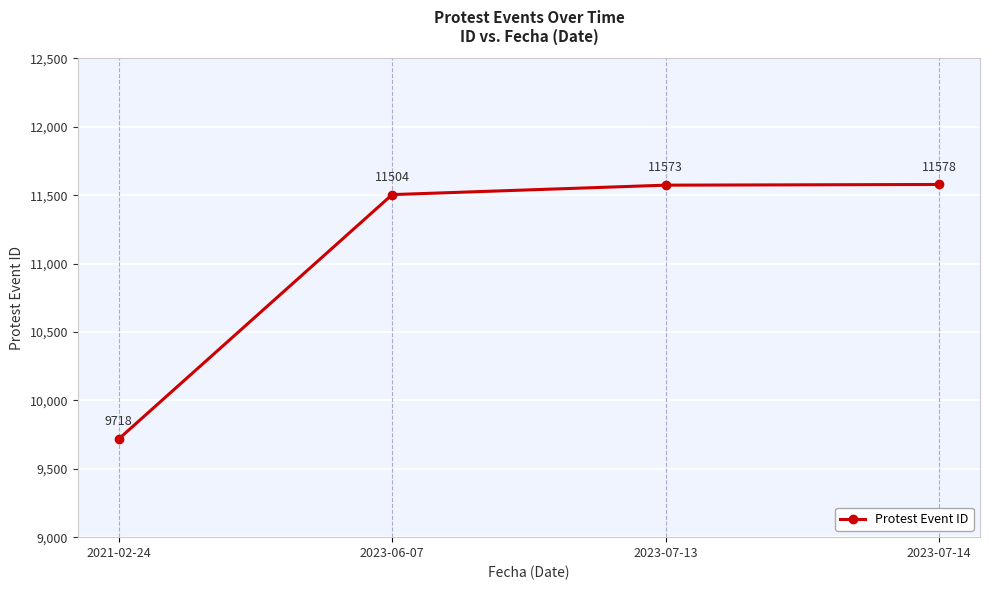

What value does the data have at 2023-06-07?

11504